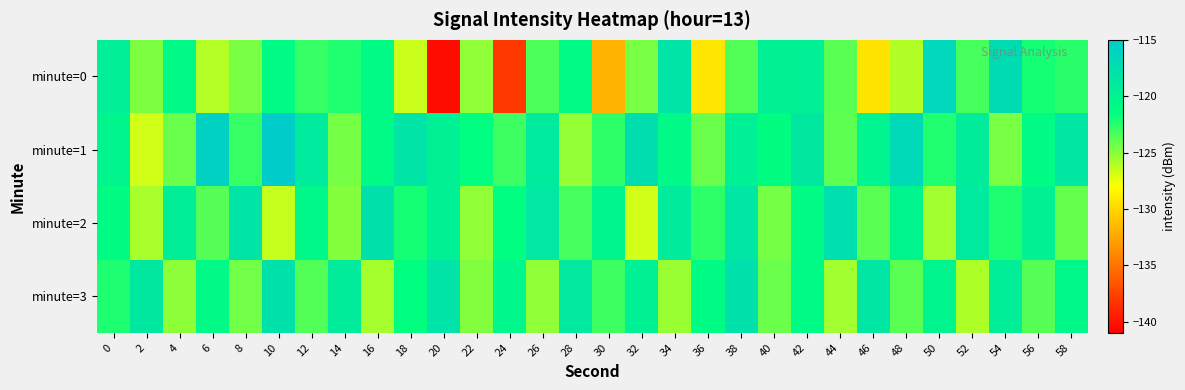

Reading left to right, what are all the values shown in this chart?

minute=0: 0=-119.5	2=-124.7	4=-120.8	6=-126.1	8=-124.6	10=-121.1	12=-122.9	14=-122.3	16=-121.0	18=-126.7	20=-140.4	22=-125.2	24=-138.1	26=-123.5	28=-120.9	30=-131.8	32=-124.6	34=-118.1	36=-129.3	38=-123.6	40=-119.8	42=-119.7	44=-123.8	46=-129.3	48=-126.0	50=-116.5	52=-123.3	54=-117.2	56=-122.1	58=-122.5
minute=1: 0=-120.4	2=-126.8	4=-124.2	6=-115.8	8=-122.8	10=-115.2	12=-119.0	14=-124.5	16=-121.0	18=-118.3	20=-119.8	22=-121.5	24=-123.1	26=-118.9	28=-125.3	30=-122.7	32=-117.4	34=-120.8	36=-124.2	38=-119.6	40=-121.3	42=-118.7	44=-123.9	46=-120.1	48=-116.8	50=-122.4	52=-119.2	54=-124.6	56=-121.0	58=-118.5
minute=2: 0=-121.2	2=-125.8	4=-119.4	6=-123.7	8=-118.3	10=-126.5	12=-120.6	14=-124.9	16=-117.8	18=-122.1	20=-119.7	22=-125.2	24=-121.5	26=-118.6	28=-123.3	30=-120.4	32=-126.8	34=-119.1	36=-122.7	38=-118.4	40=-124.5	42=-121.0	44=-117.6	46=-123.8	48=-120.2	50=-125.6	52=-118.9	54=-122.3	56=-119.8	58=-124.1
minute=3: 0=-122.3	2=-118.7	4=-125.1	6=-120.8	8=-124.4	10=-117.9	12=-123.6	14=-119.2	16=-125.7	18=-121.4	20=-118.1	22=-124.8	24=-120.5	26=-125.2	28=-118.8	30=-123.1	32=-119.7	34=-125.4	36=-121.1	38=-117.8	40=-124.2	42=-120.9	44=-125.6	46=-118.5	48=-123.8	50=-120.2	52=-125.9	54=-119.4	56=-123.7	58=-120.6